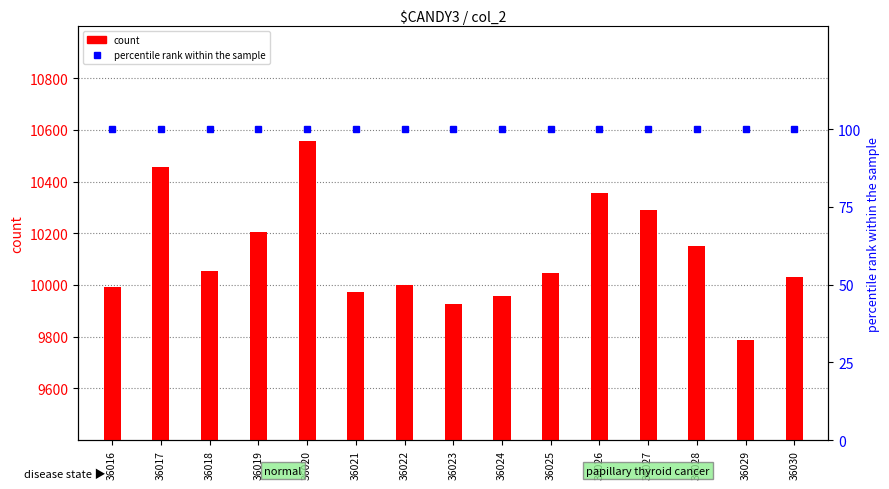

The percentile rank within the sample series shows 100 at 36023. True or false?

True